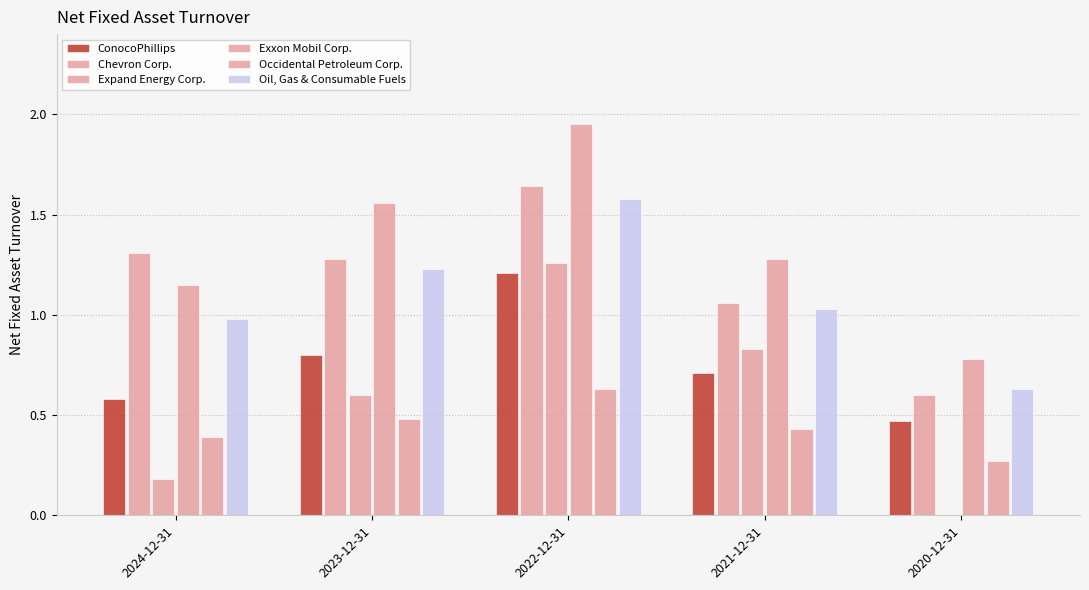

How many groups of bars are there?

5